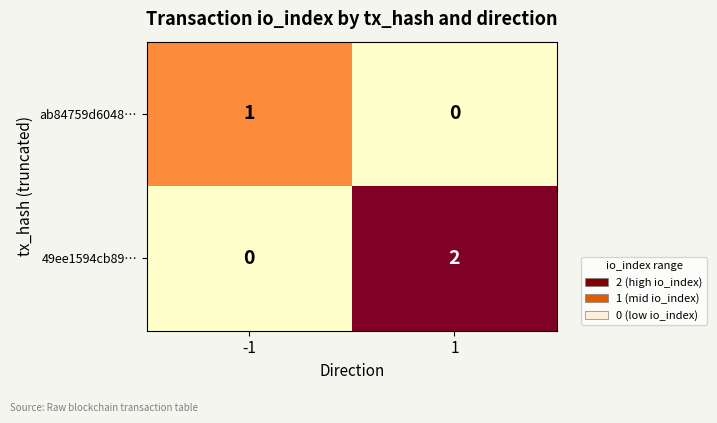

What is the total value across all series at 1?

2